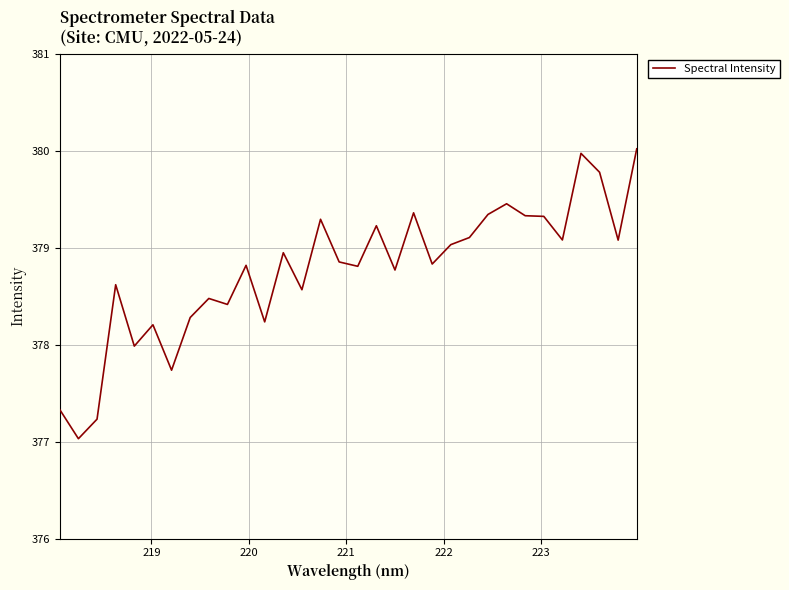

What is the difference between the maximum and minimum values?

3.0